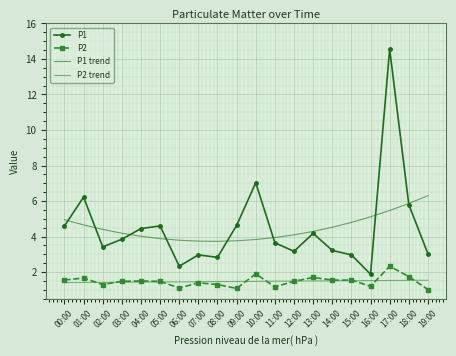

What is the minimum value shown in the chart?

1.0